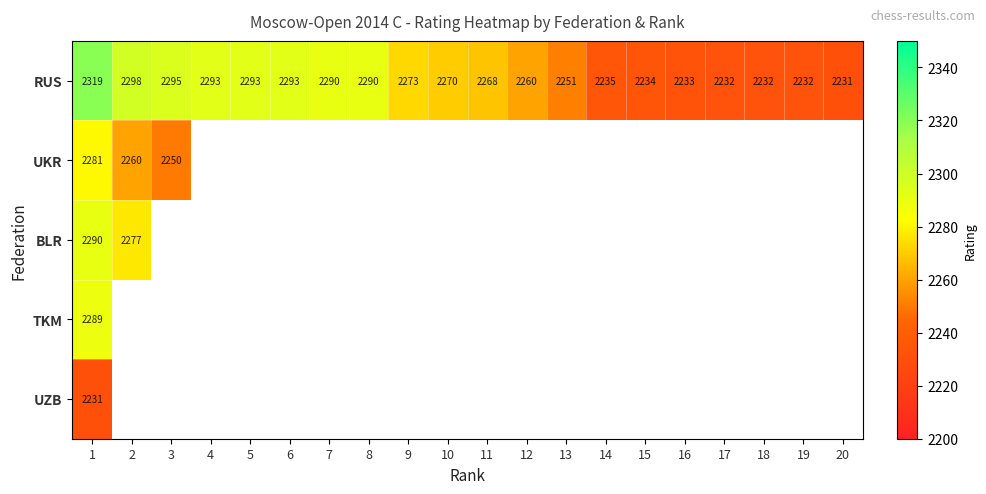

What is the difference between the RUS values at 13 and 14?

16